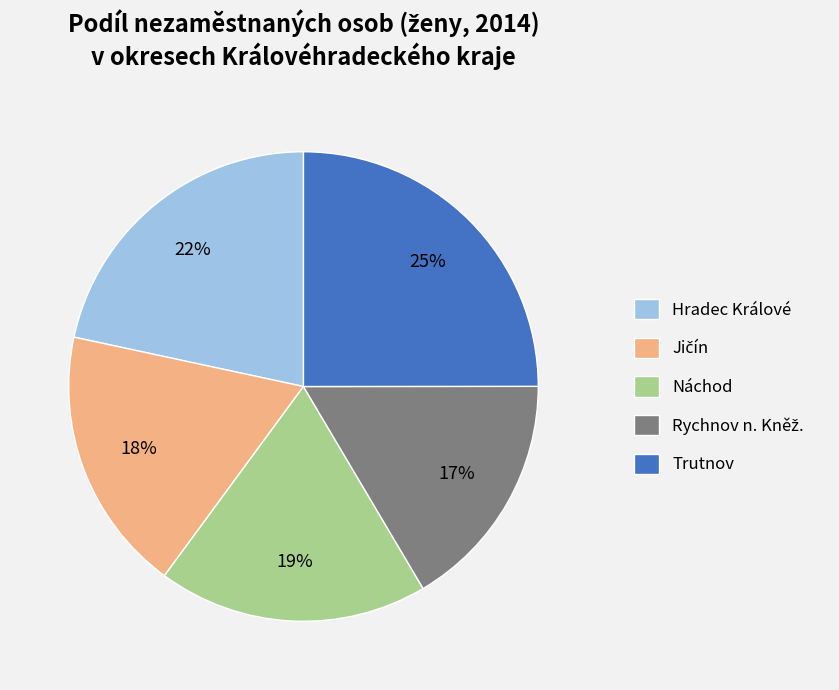

Is it true that Náchod is 19% of the pie?

True